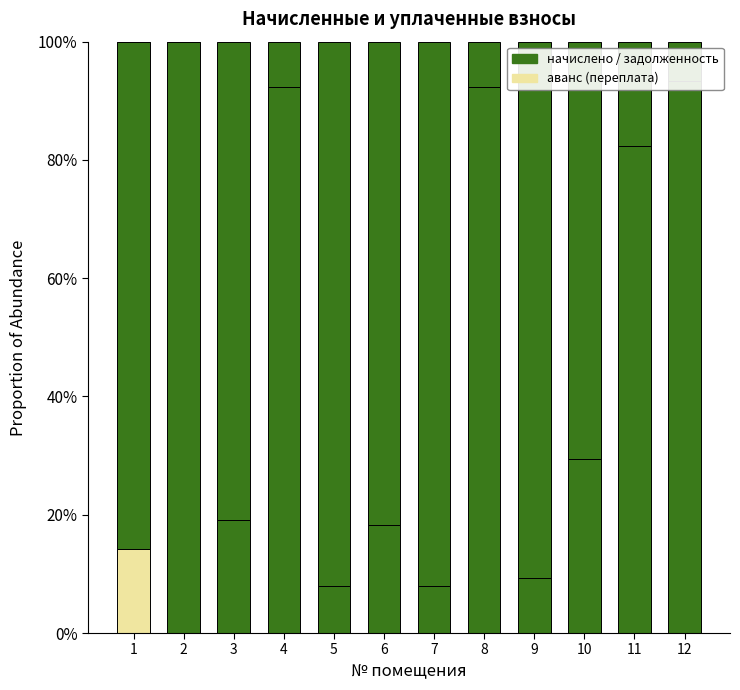

What is the total value across all series at 3?

1.0